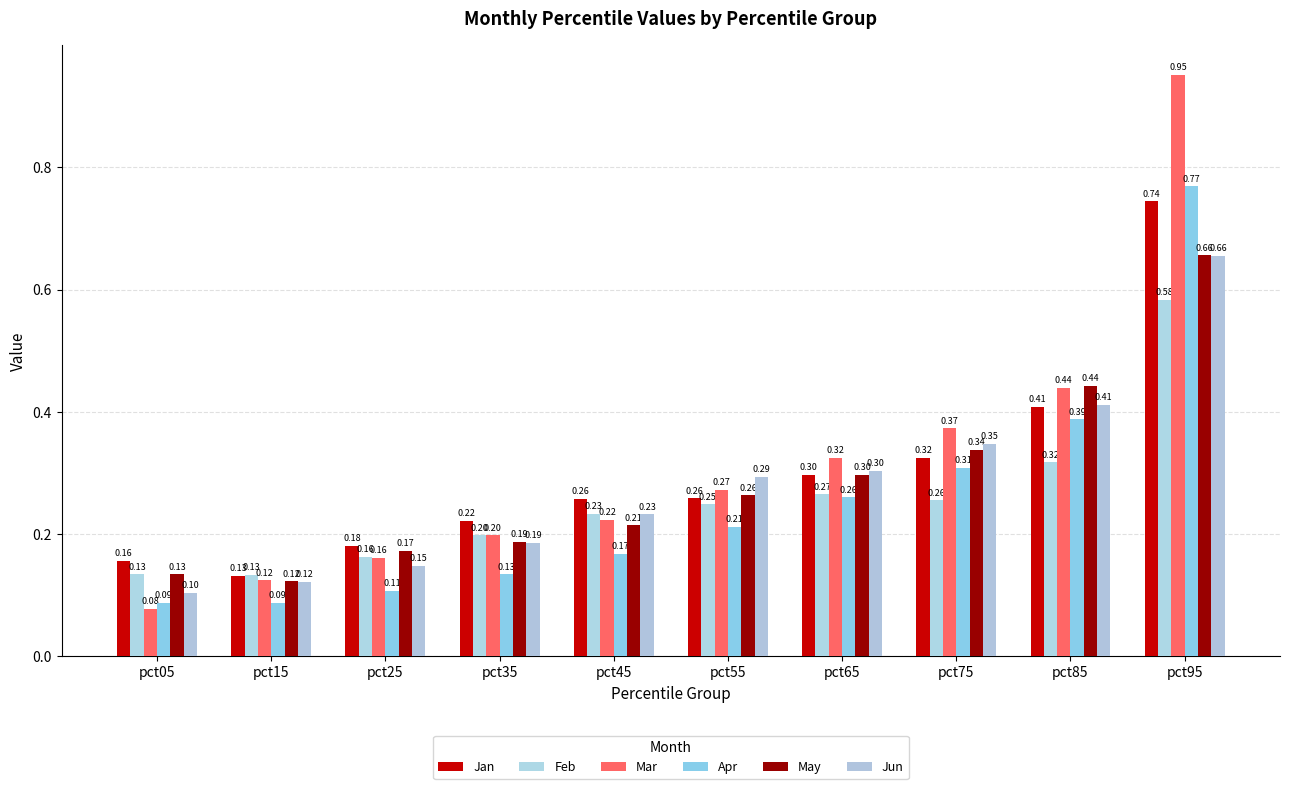

Reading right to left, extract all data points from this chart.

Jan: pct95=0.7	pct85=0.4	pct75=0.3	pct65=0.3	pct55=0.3	pct45=0.3	pct35=0.2	pct25=0.2	pct15=0.1	pct05=0.2
Feb: pct95=0.6	pct85=0.3	pct75=0.3	pct65=0.3	pct55=0.2	pct45=0.2	pct35=0.2	pct25=0.2	pct15=0.1	pct05=0.1
Mar: pct95=1.0	pct85=0.4	pct75=0.4	pct65=0.3	pct55=0.3	pct45=0.2	pct35=0.2	pct25=0.2	pct15=0.1	pct05=0.1
Apr: pct95=0.8	pct85=0.4	pct75=0.3	pct65=0.3	pct55=0.2	pct45=0.2	pct35=0.1	pct25=0.1	pct15=0.1	pct05=0.1
May: pct95=0.7	pct85=0.4	pct75=0.3	pct65=0.3	pct55=0.3	pct45=0.2	pct35=0.2	pct25=0.2	pct15=0.1	pct05=0.1
Jun: pct95=0.7	pct85=0.4	pct75=0.3	pct65=0.3	pct55=0.3	pct45=0.2	pct35=0.2	pct25=0.1	pct15=0.1	pct05=0.1